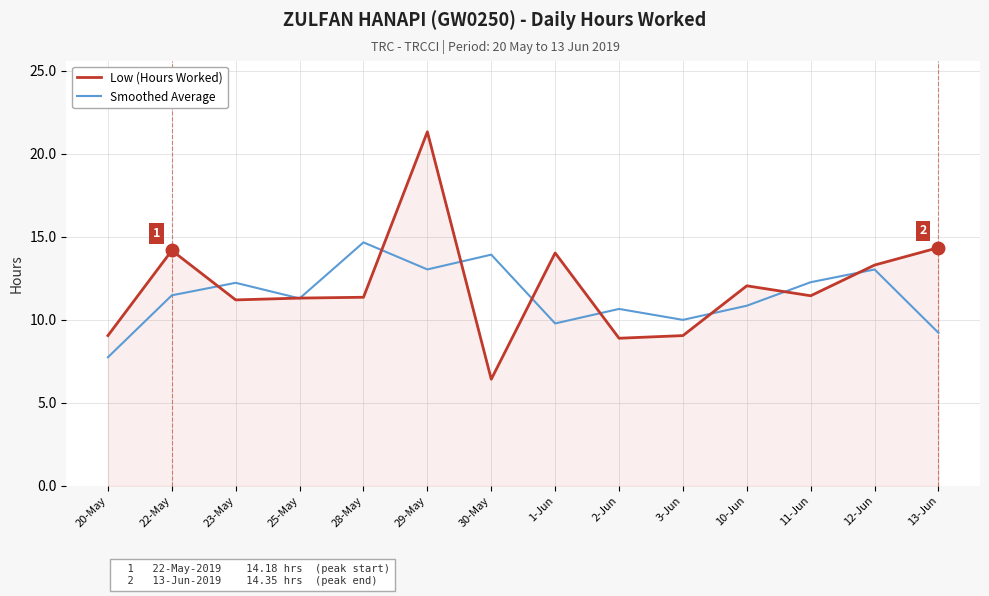

How many interior local peaks does the Smoothed Average series have?

5